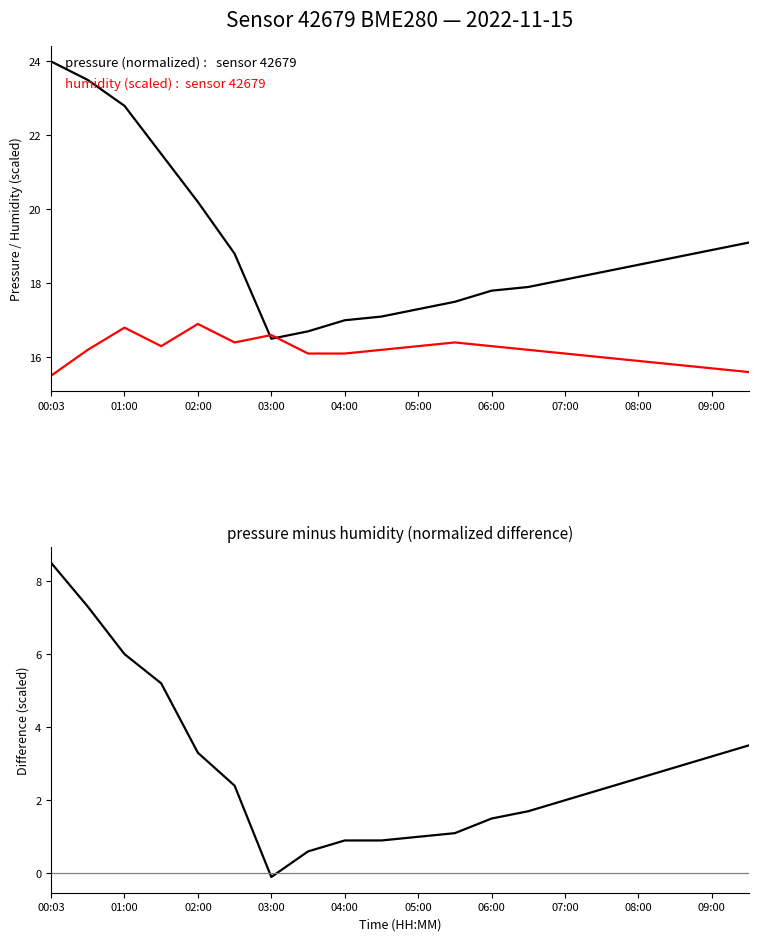

How many data points in pressure - humidity difference are above 2?

11